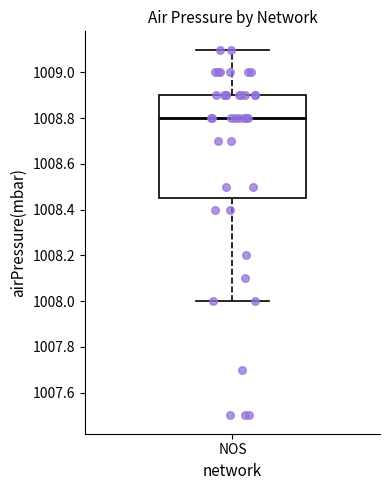

Read this box plot against the y-axis: the position of the median line, the range covered by the box, and the ends of both whiskers. The values are not printed on the chart, so give them approximately, as read against the axis.

median 1008.80, box 1008.46 to 1008.90, whiskers 1008.00 to 1009.10